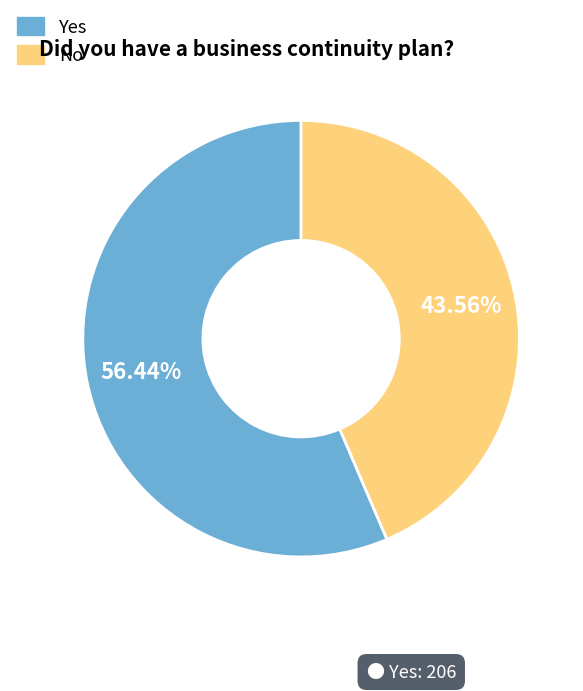

To the nearest percent, what is the average slice percentage?

50%